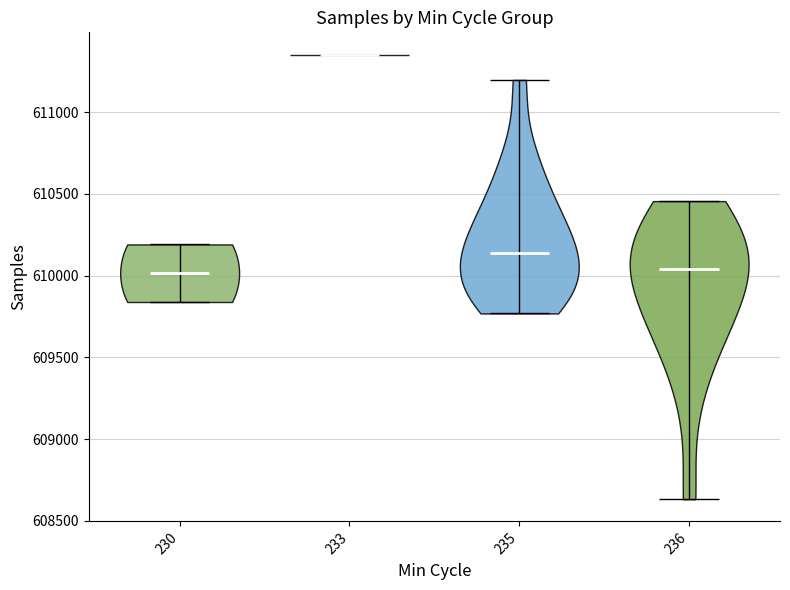

Reading left to right, read every violin against the y-axis: where its median line is, and the lowest and highest points it reaches. The values are not printed on the chart, so give them approximately, as read against the axis.

230: median line 610000, lowest point 609850, highest point 610200
233: median line 611350, lowest point 611350, highest point 611350
235: median line 610150, lowest point 609750, highest point 611200
236: median line 610050, lowest point 608650, highest point 610450